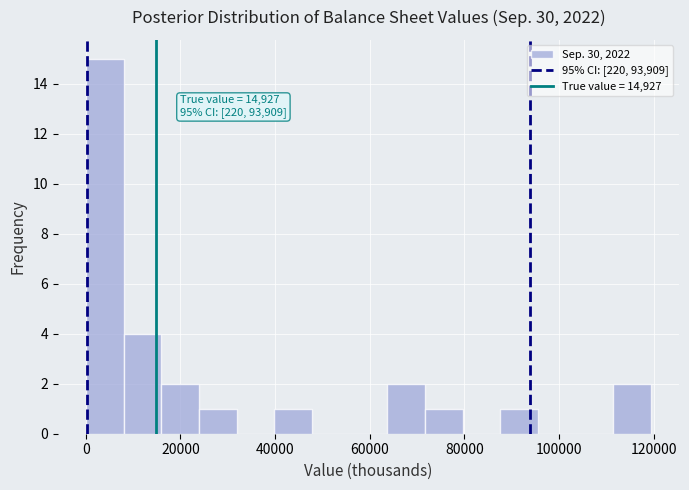

Read against the x-axis, roughly where is the centre of the tallest bar?

4000